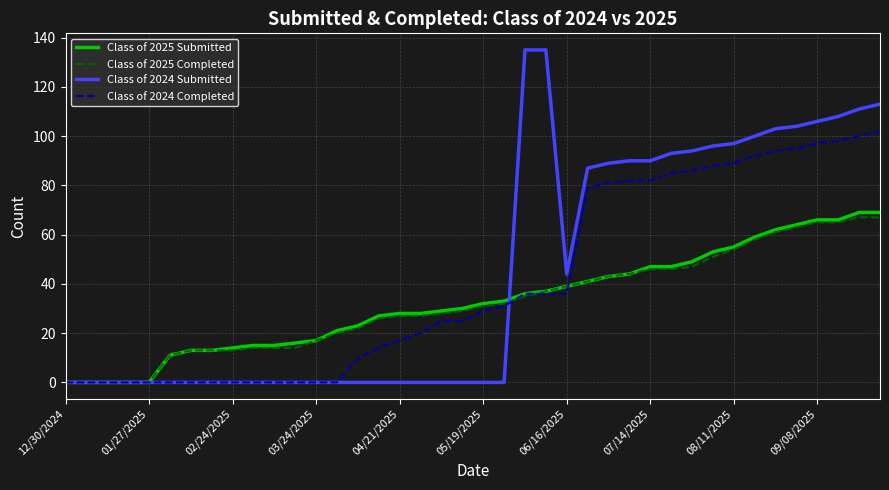

What is the difference between the maximum and minimum values in the Class of 2025 Submitted series?

69